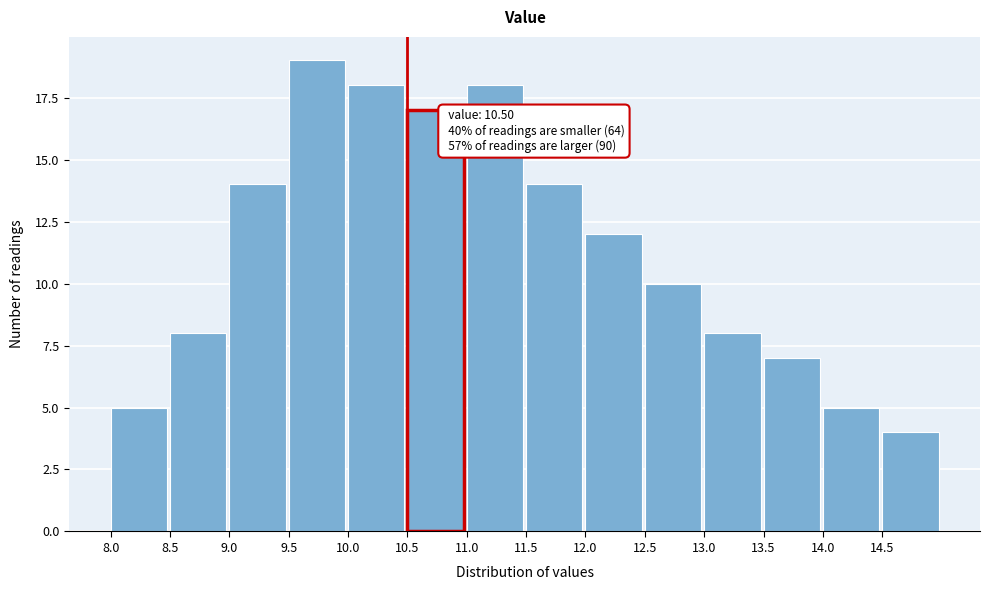

Which range on the x-axis has the tallest bar?

9.5 to 10.0